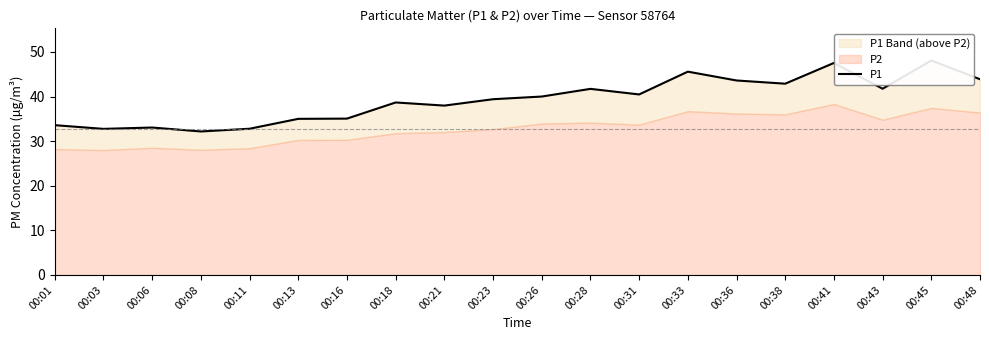

Where is the first local minimum?

00:03